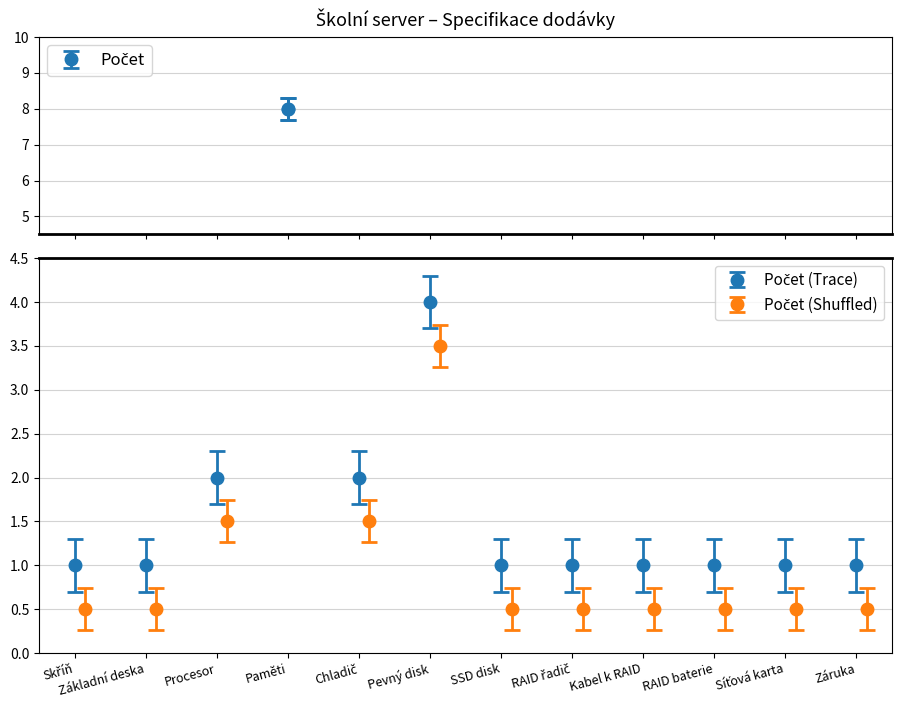

Does the chart contain any negative values?

No